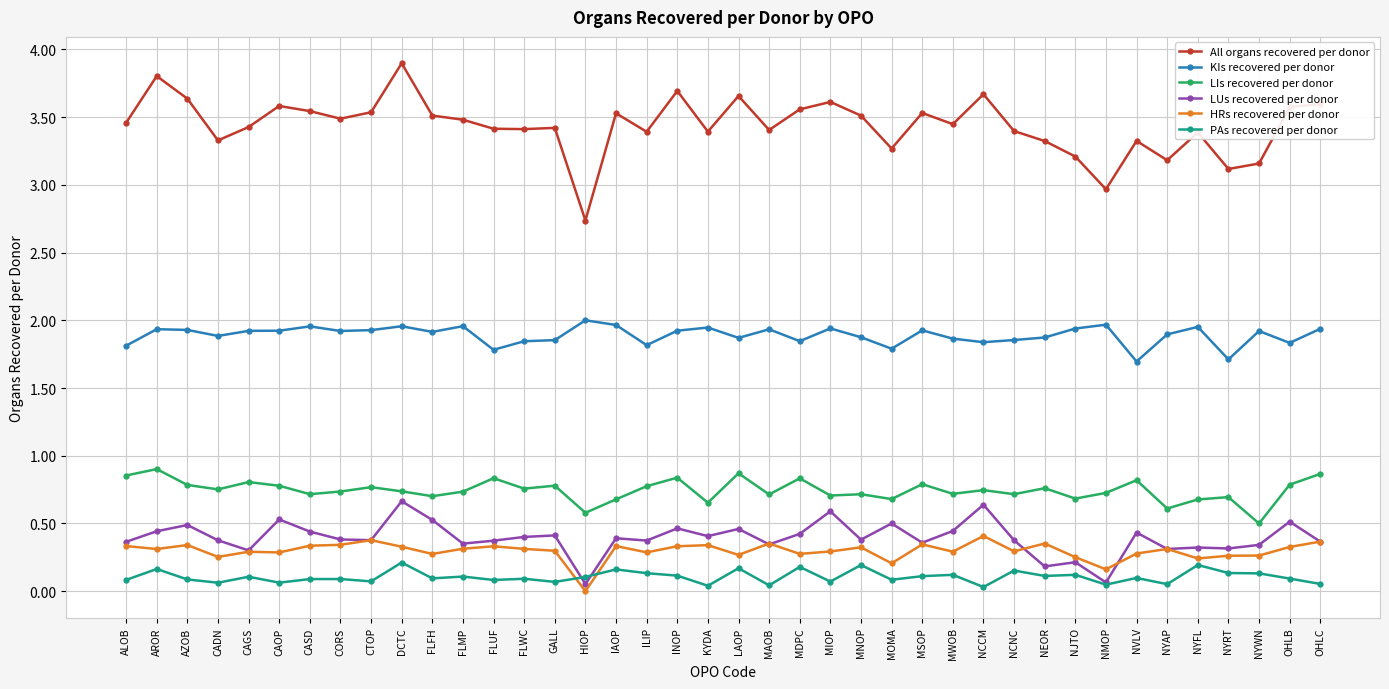

True or false: LIs recovered per donor and All organs recovered per donor cross at least once.

False